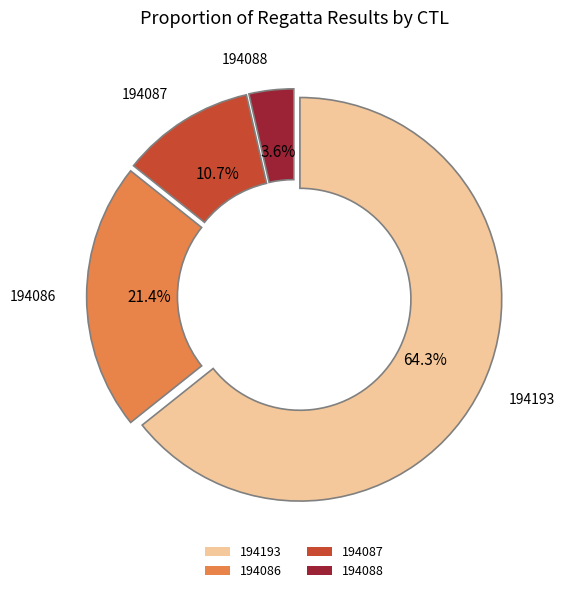

To the nearest percent, what percentage of the pie is 194086?

21%